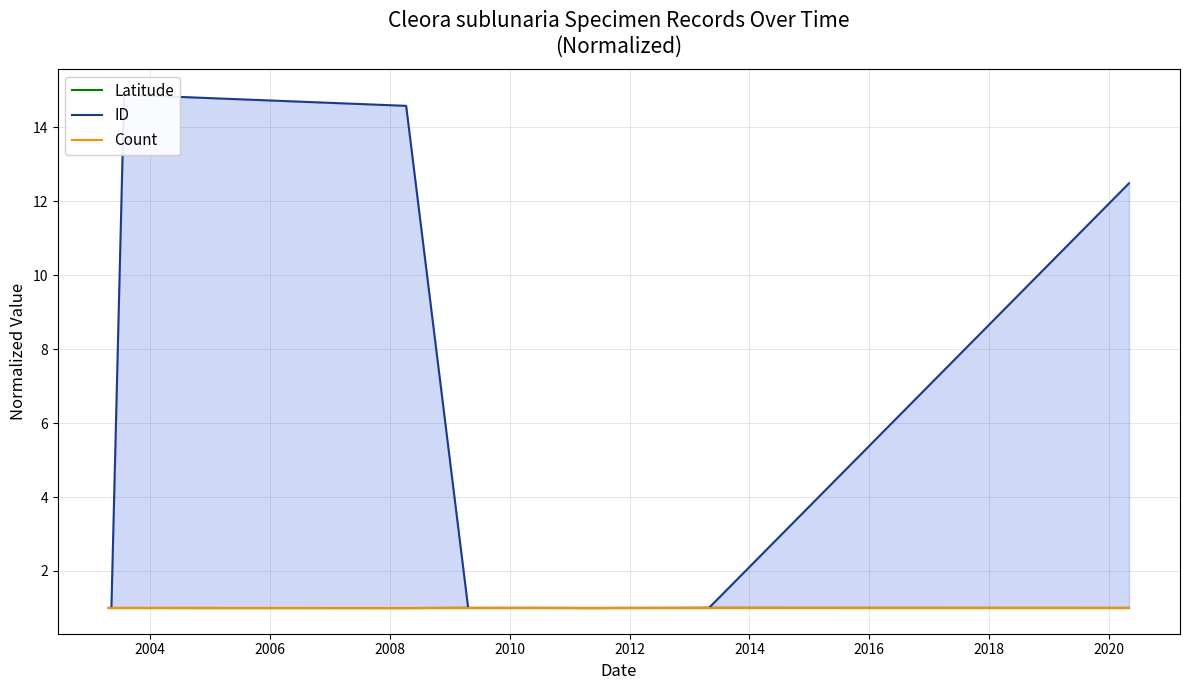

How many interior local peaks does the ID series have?

2